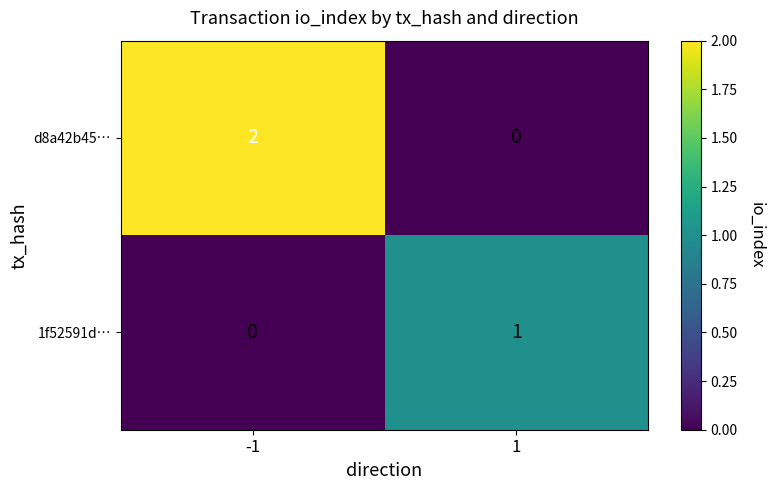

Which series has the largest total across all categories?

d8a42b45…